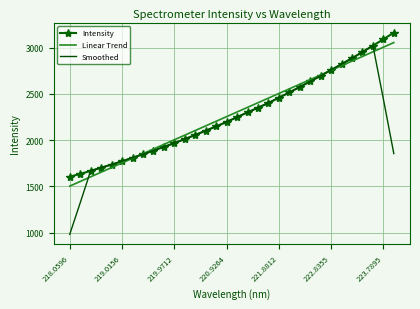

What is the maximum value shown in the chart?

3161.3